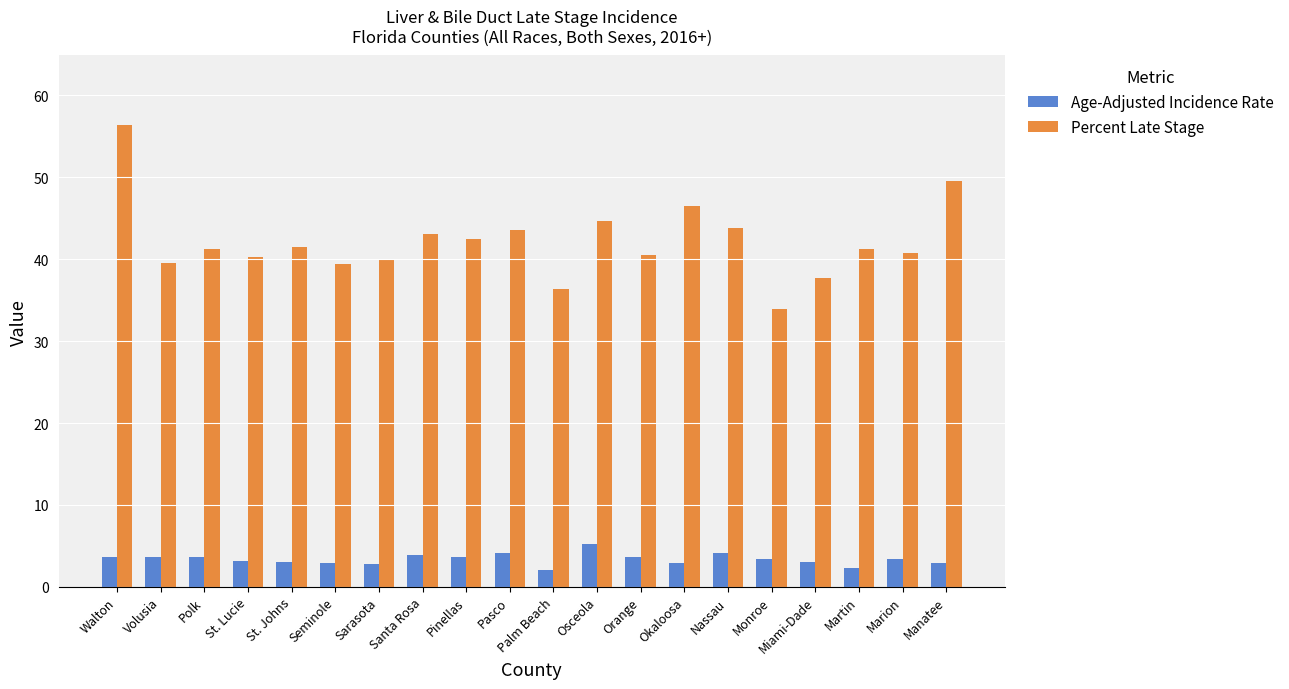

What is the total value across all series at Pasco?

47.7